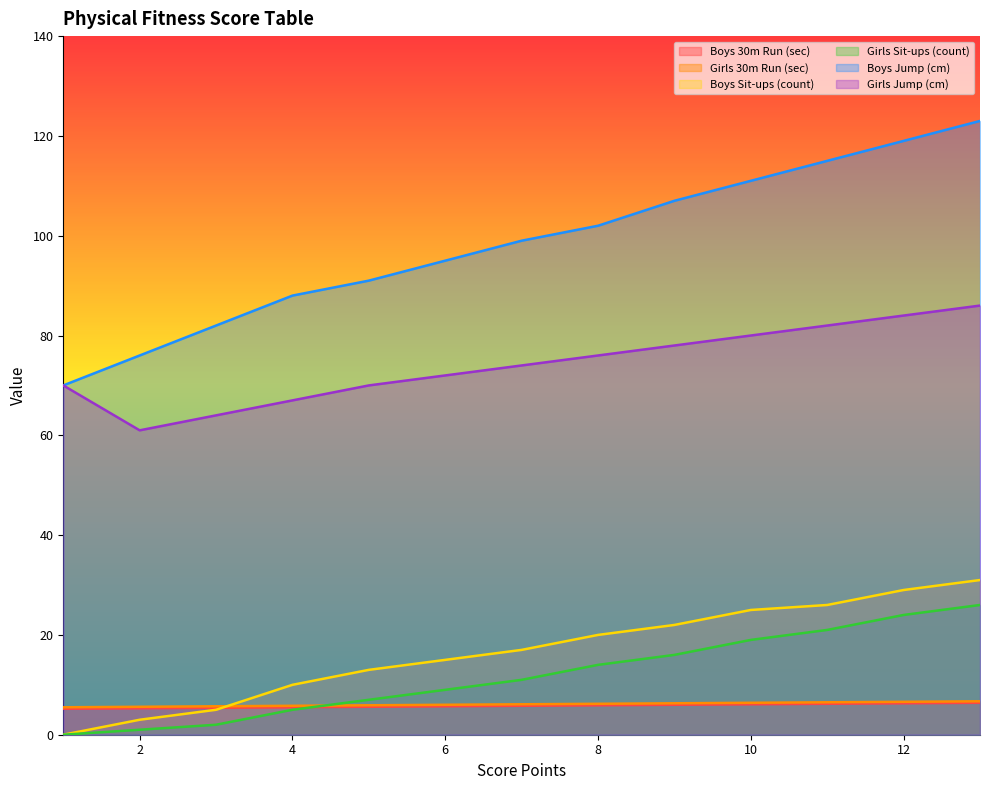

What is the value of the Boys 30m Run (sec) point at the 6th from the left?

5.7